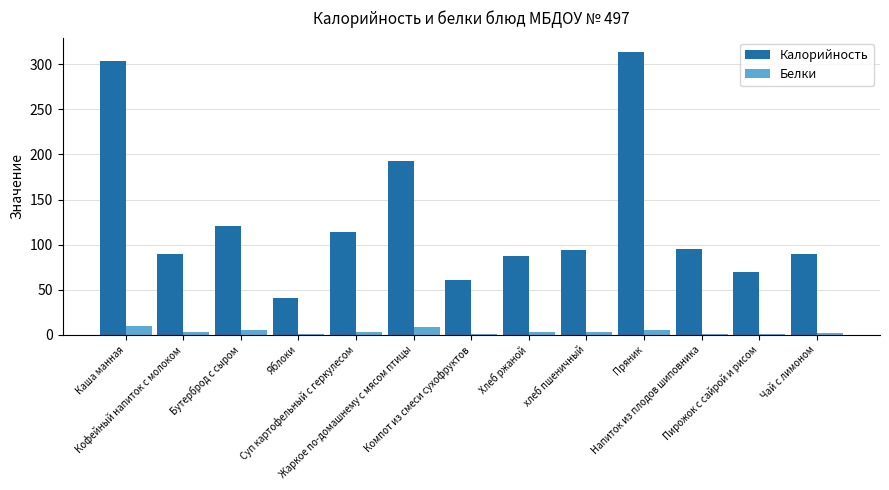

The Белки series shows 0.6 at Пирожок с сайрой и рисом. True or false?

True